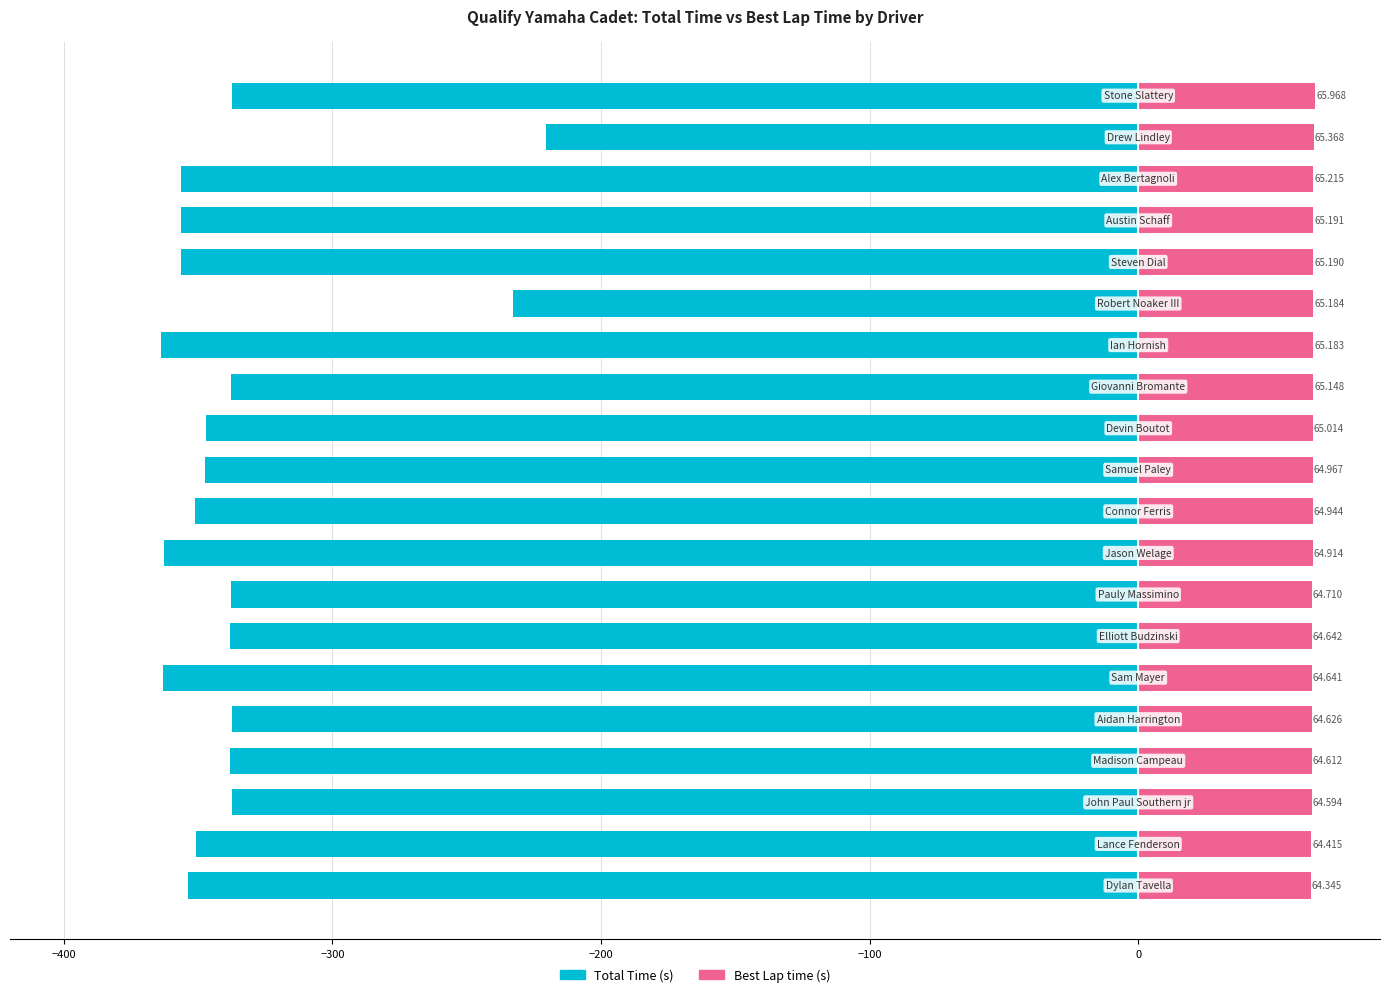

At how many categories does at least one series exceed -256?

20